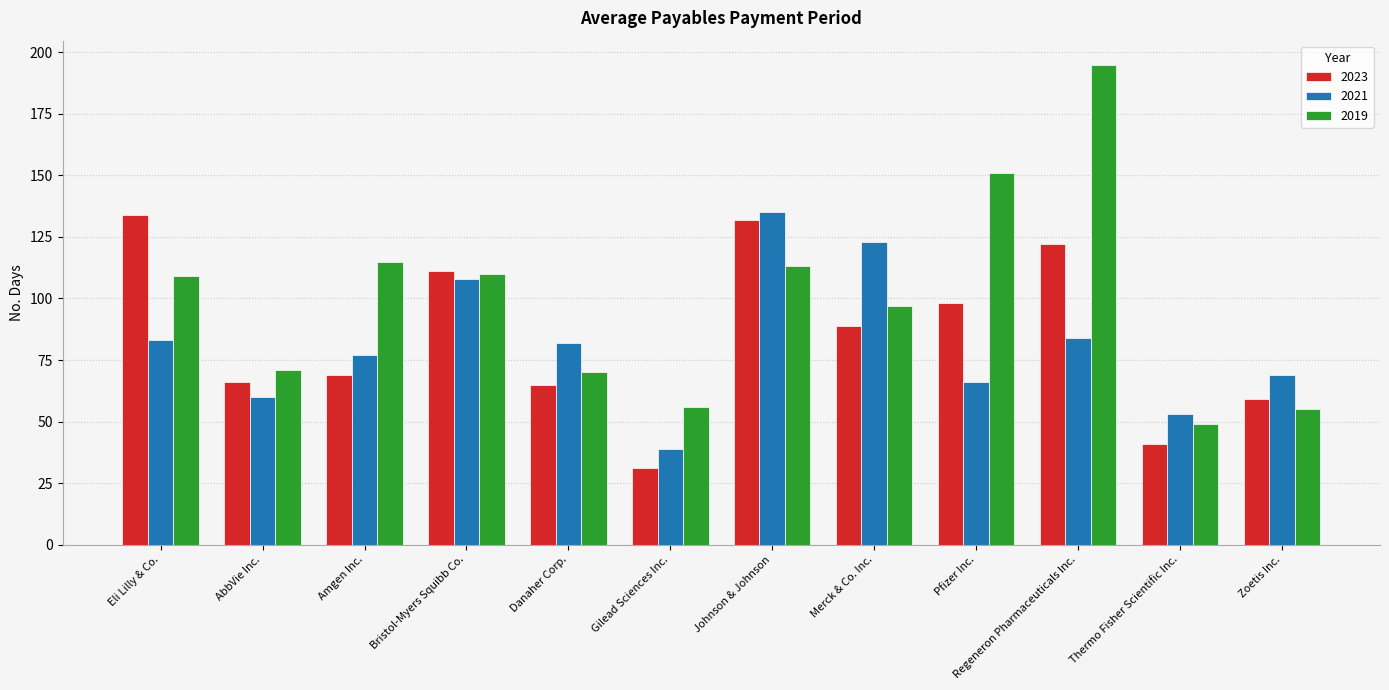

Count the number of categories in the chart.

12